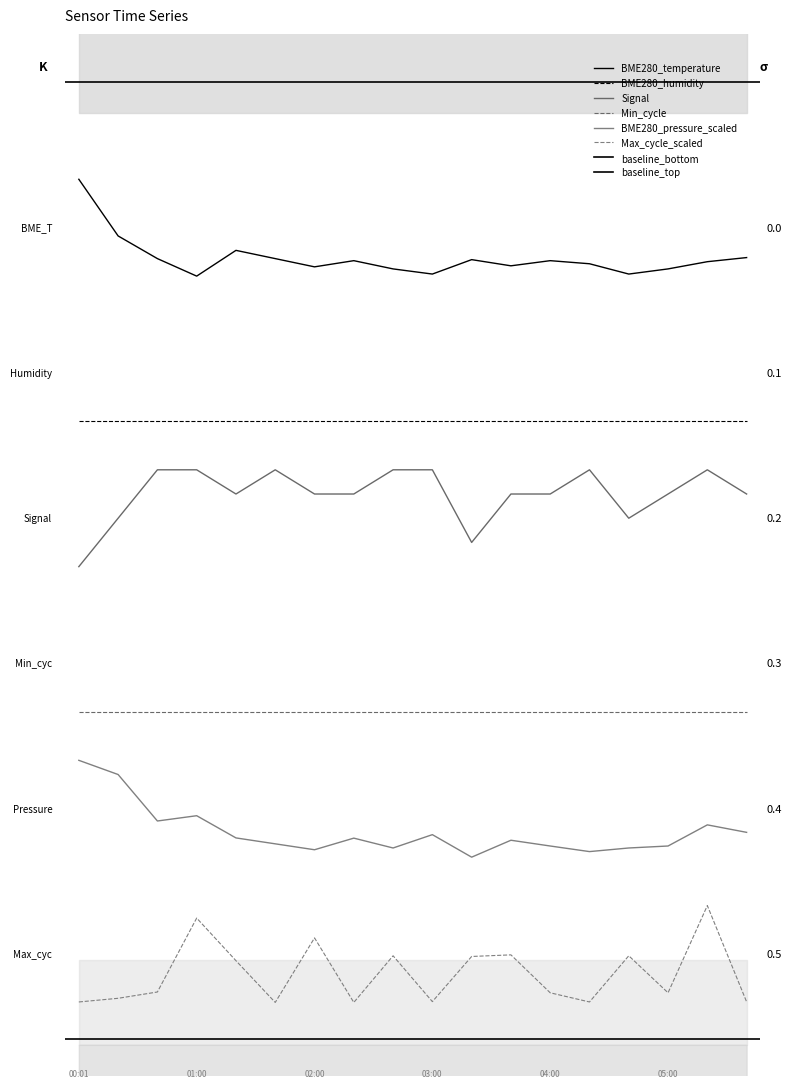

What is the total value across all series at 03:20?

11.5